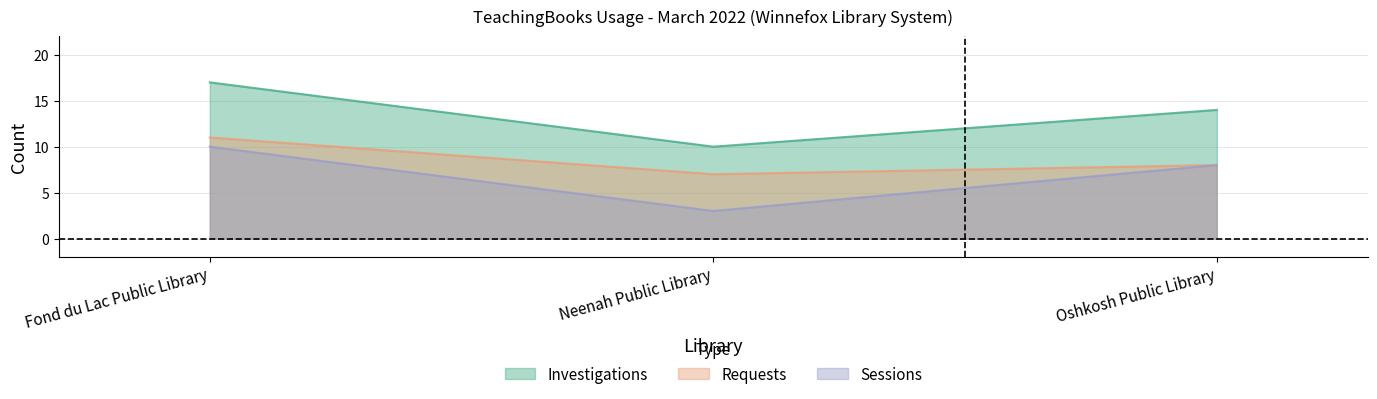

What is the value of the Investigations point at the 2nd from the left?

10